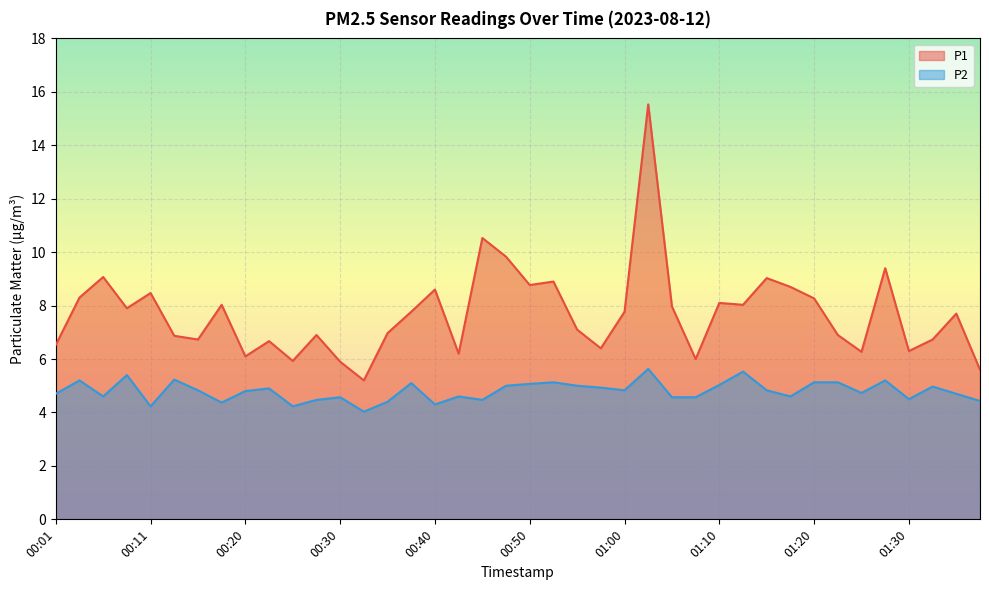

Is it true that P2 equals 4.6 at 00:30?

True